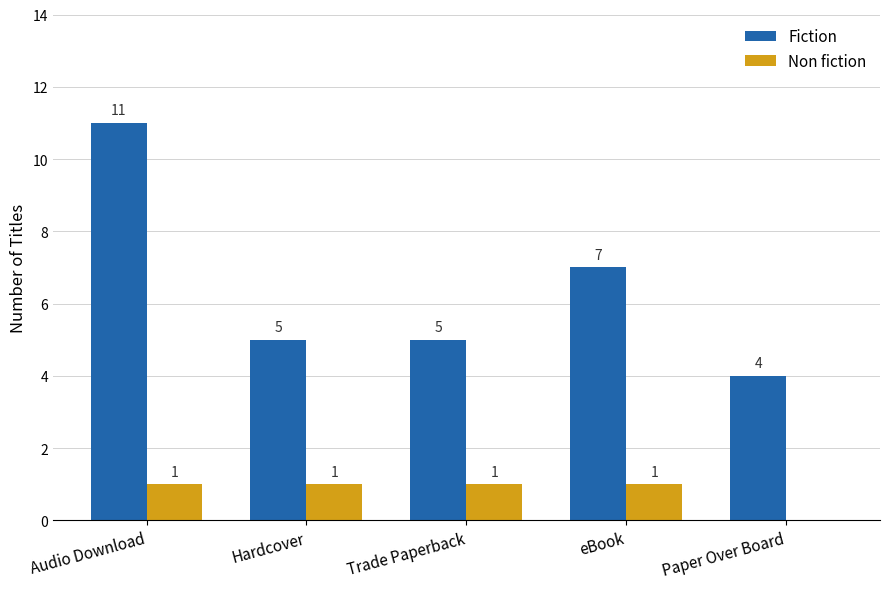

The Non fiction series shows 0 at Paper Over Board. True or false?

True